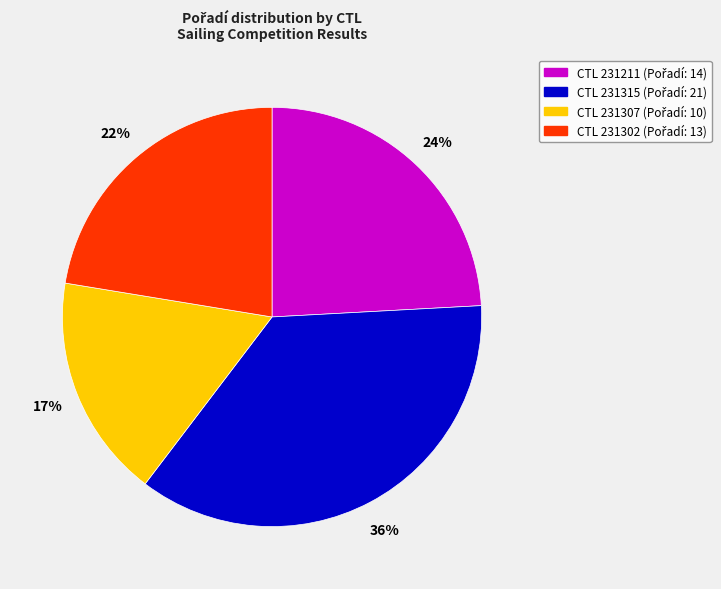

How many slices are in this pie chart?

4